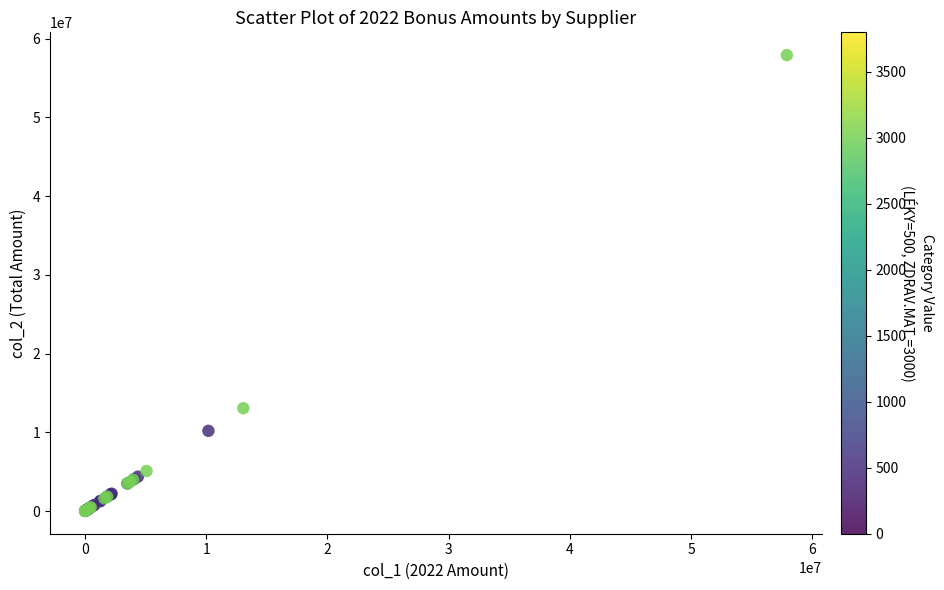

What Y value in the scatter plot is closest to 28956042?

13058044.0